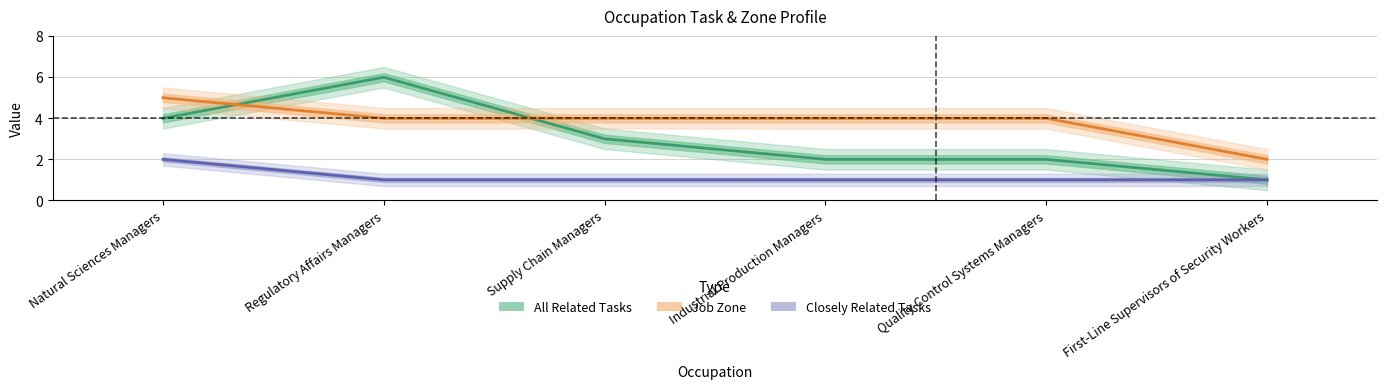

True or false: All Related Tasks has more than 1 points higher than both neighbors.

False